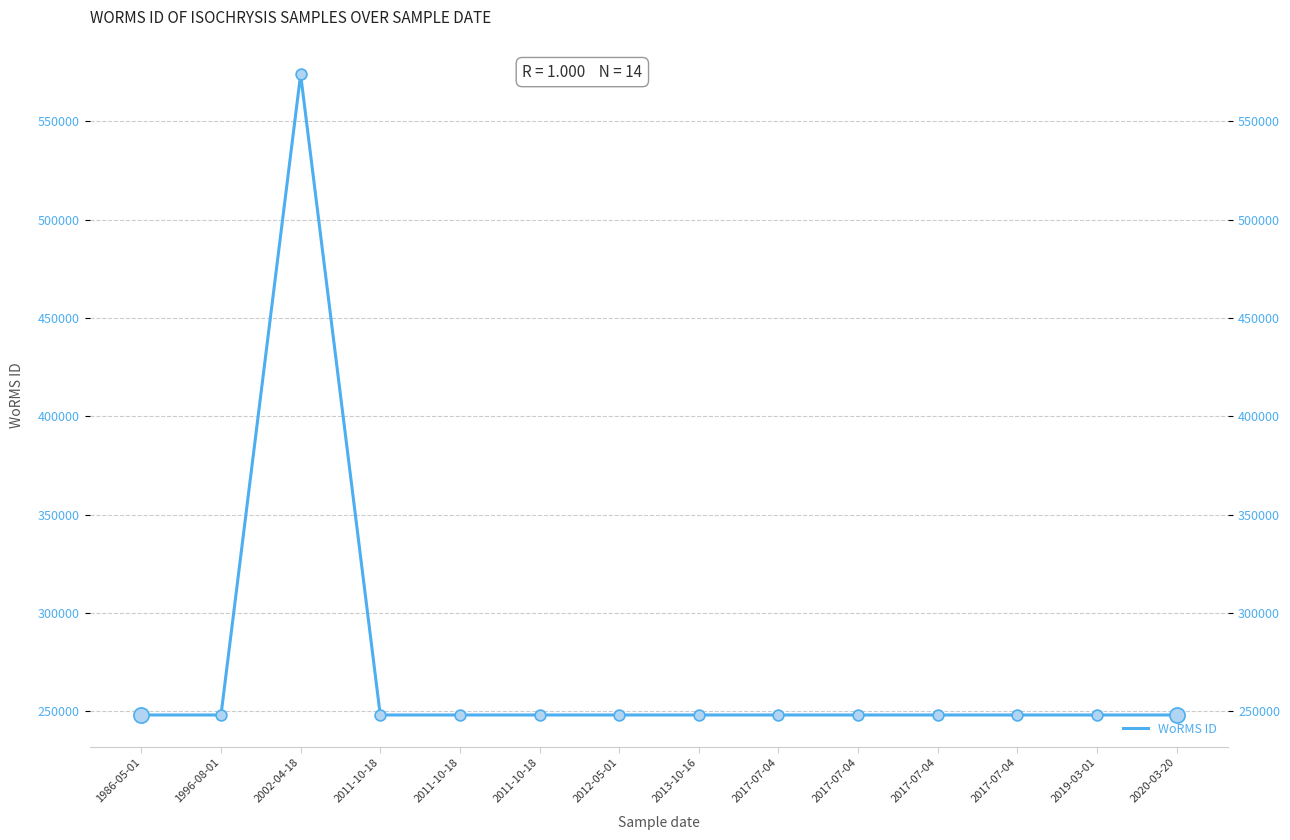

Approximately how many times larger is the value at 2017-07-04 compared to 2019-03-01?

1.0